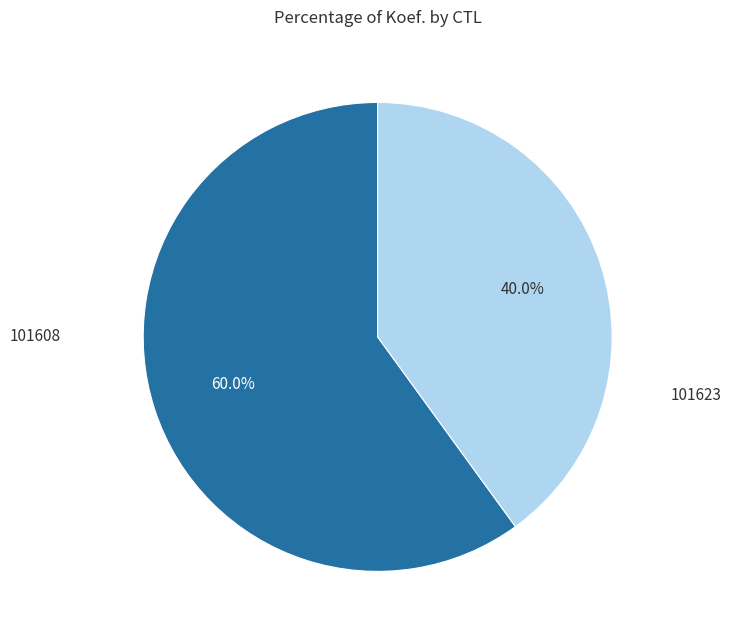

Is there any slice that represents more than half of the pie?

Yes